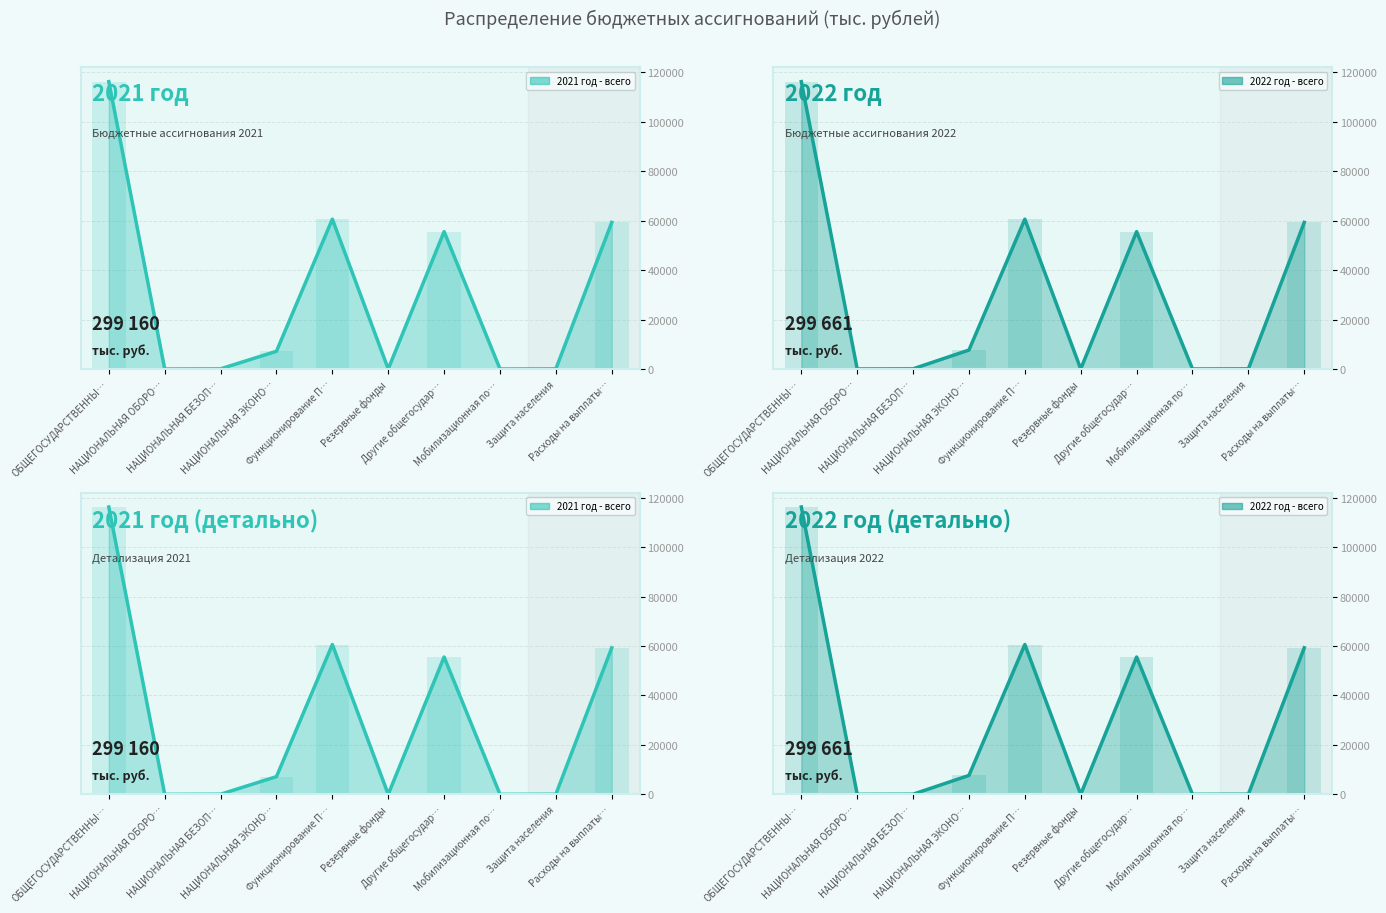

What is the value of the 2021 год - всего (линия) bar at the 8th from the left?

50.0